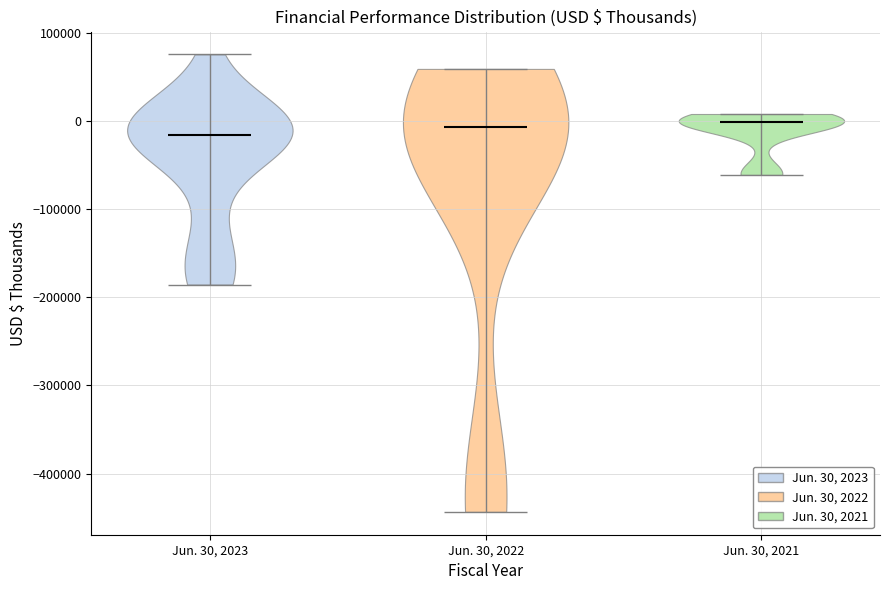

What is the lowest point the violin for Jun. 30, 2022 reaches on the y-axis? The values are not printed on the chart, so give them approximately, as read against the axis.

-440000